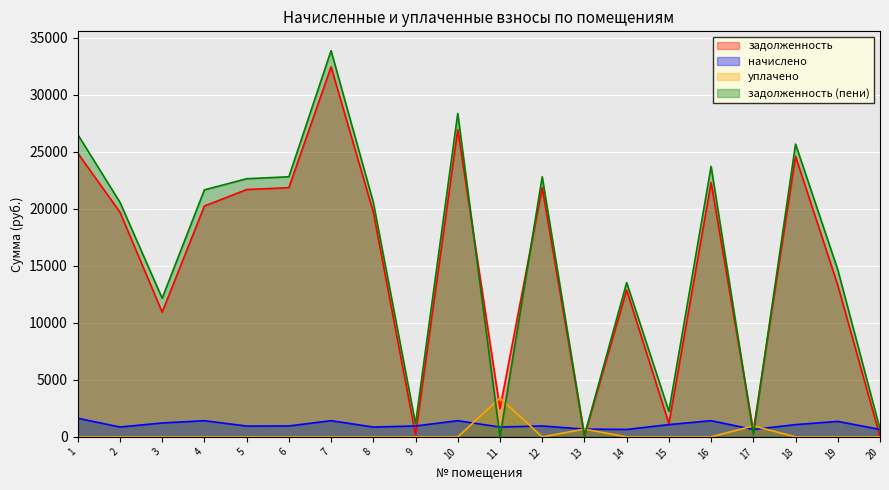

What is the difference between the maximum and second lowest values in the задолженность series?

32332.4